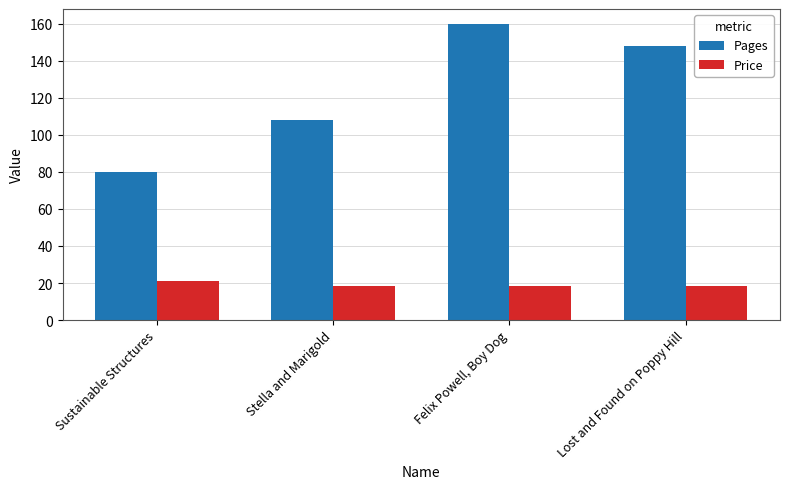

Count the Pages values in the range 108 to 160.

3